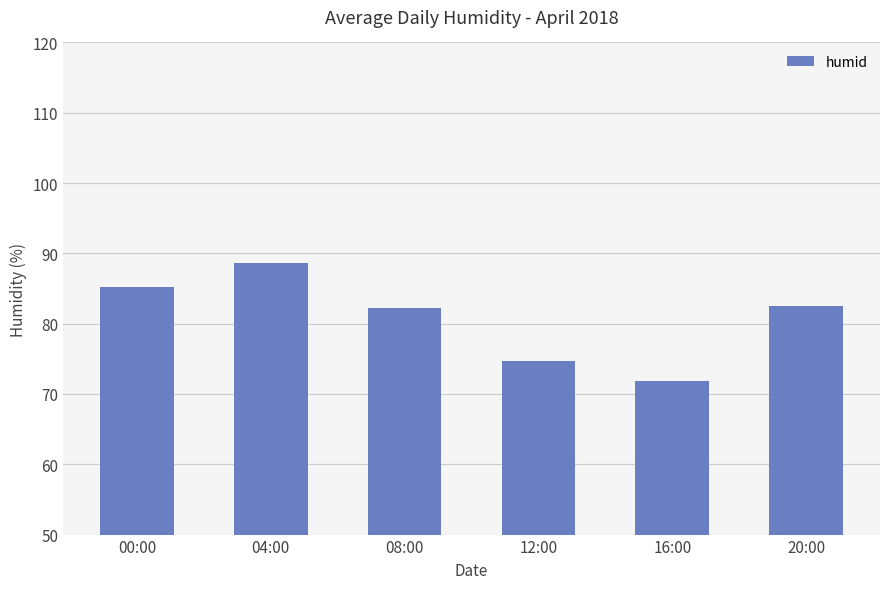

How many series are shown in this chart?

1